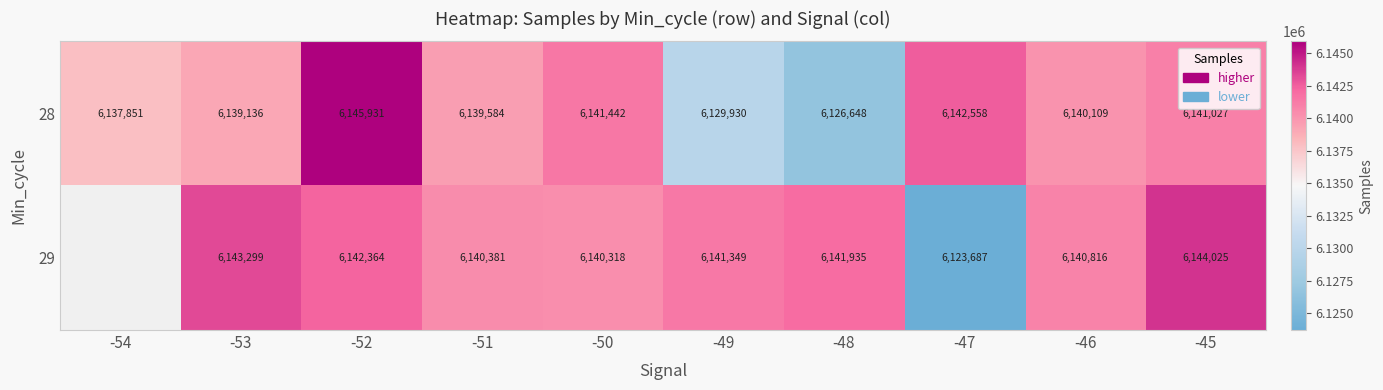

Which label corresponds to the largest value in the chart?

-52